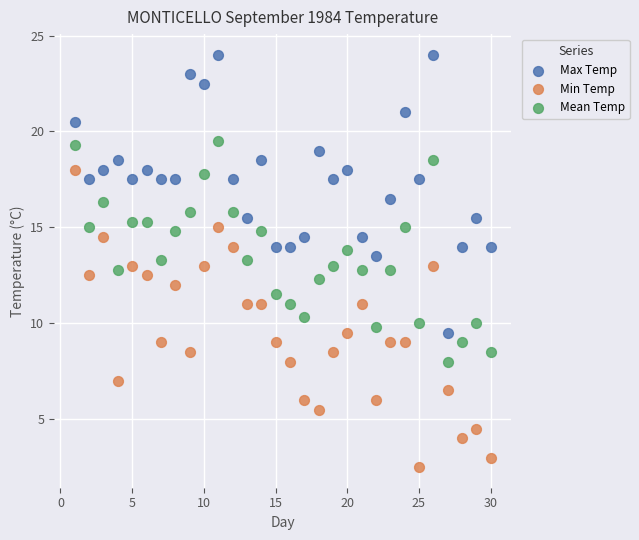

Which series reaches the minimum Y coordinate?

Min Temp